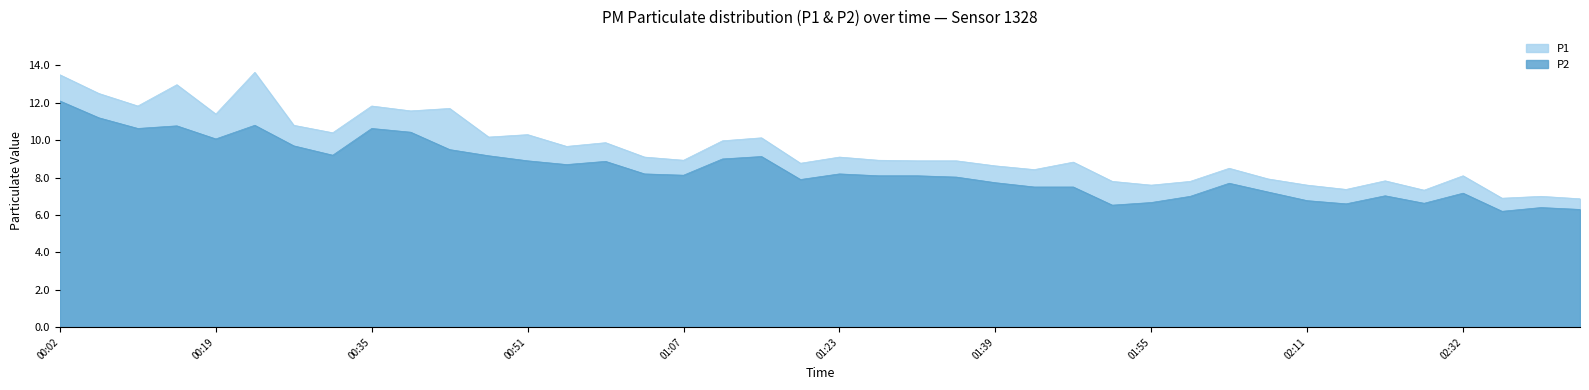

List the series in order of their peak value, highest first.

P1, P2